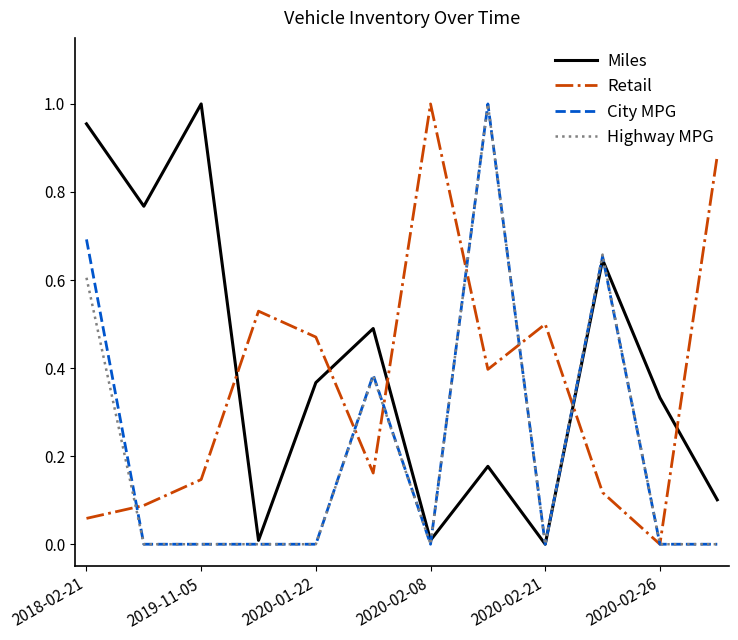

True or false: Miles and Retail intersect in this chart.

True